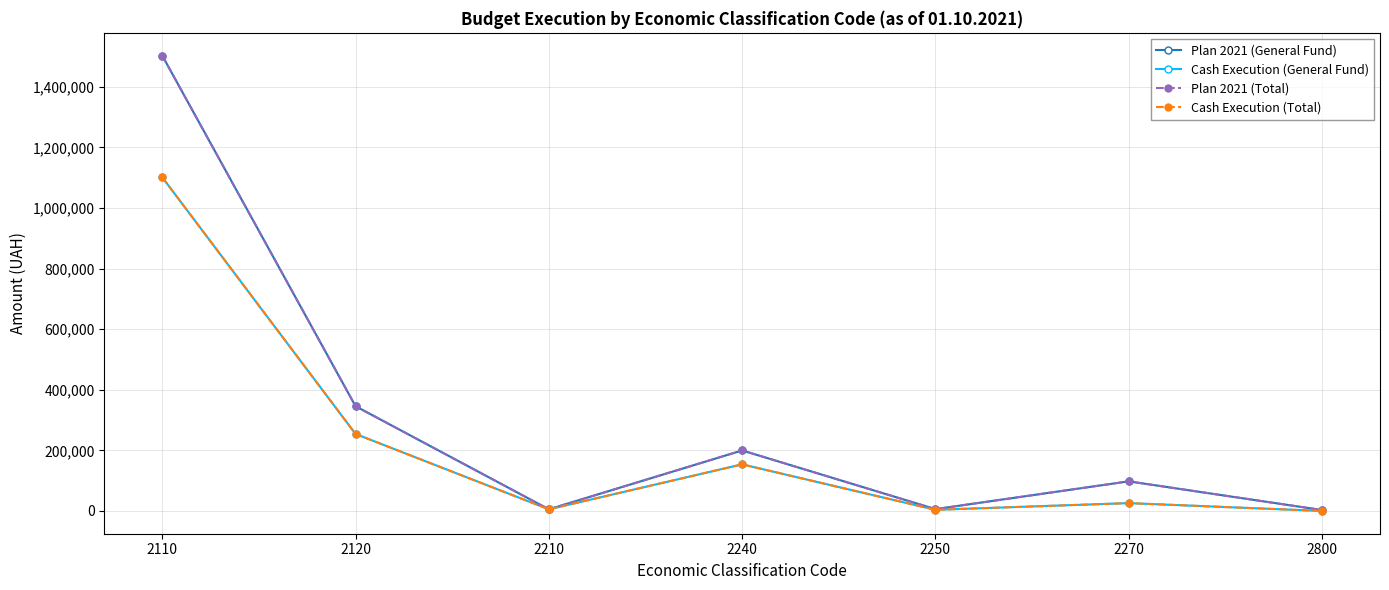

Reading left to right, extract all data points from this chart.

Plan 2021 (General Fund): 1502600.0	345600.0	5400.0	199700.0	6000.0	97700.0	3000.0
Cash Execution (General Fund): 1101071.4	254013.7	5400.0	153815.3	3793.0	25853.4	0.4
Plan 2021 (Total): 1502600.0	345600.0	5400.0	199700.0	6000.0	97700.0	3000.0
Cash Execution (Total): 1101071.4	254013.7	5400.0	153815.3	3793.0	25853.4	0.4